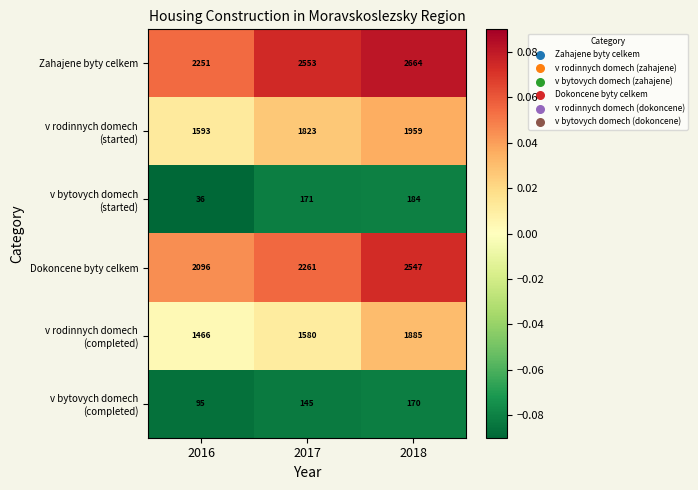

What is the spread (max minus min) of values at 2018?

2494